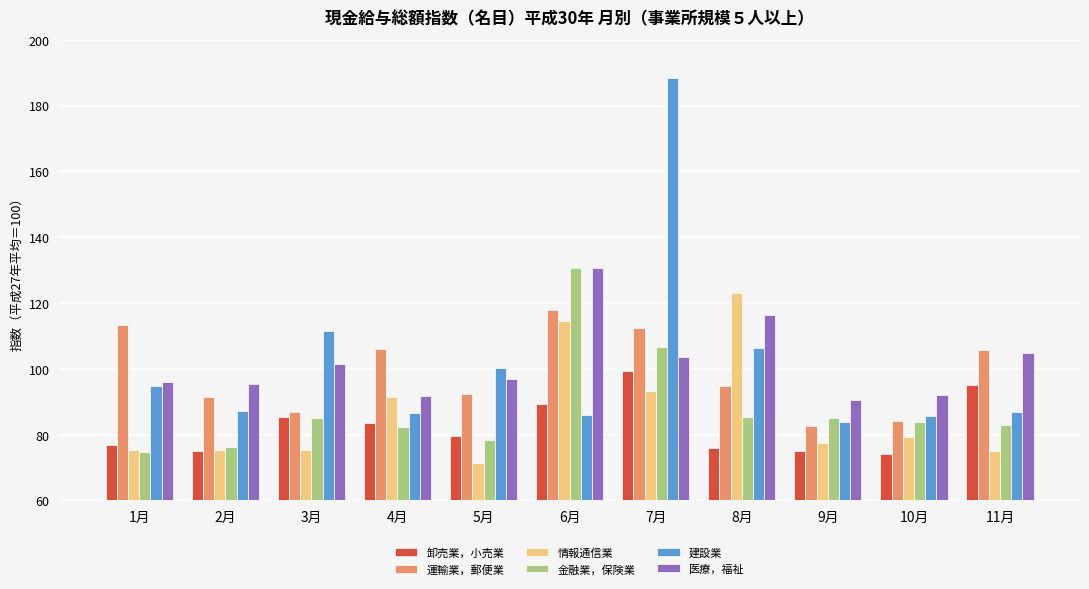

Which series has the widest spread of values?

建設業